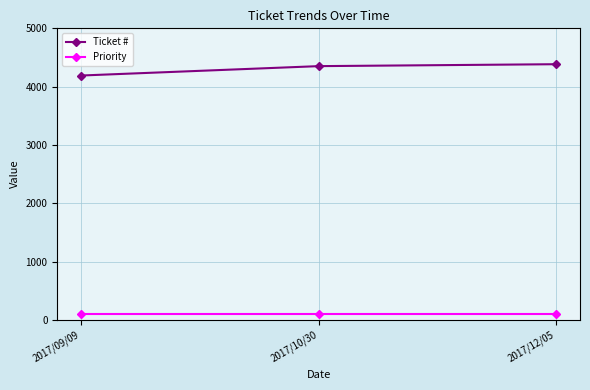

What is the spread (max minus min) of values at 2017/09/09?

4091